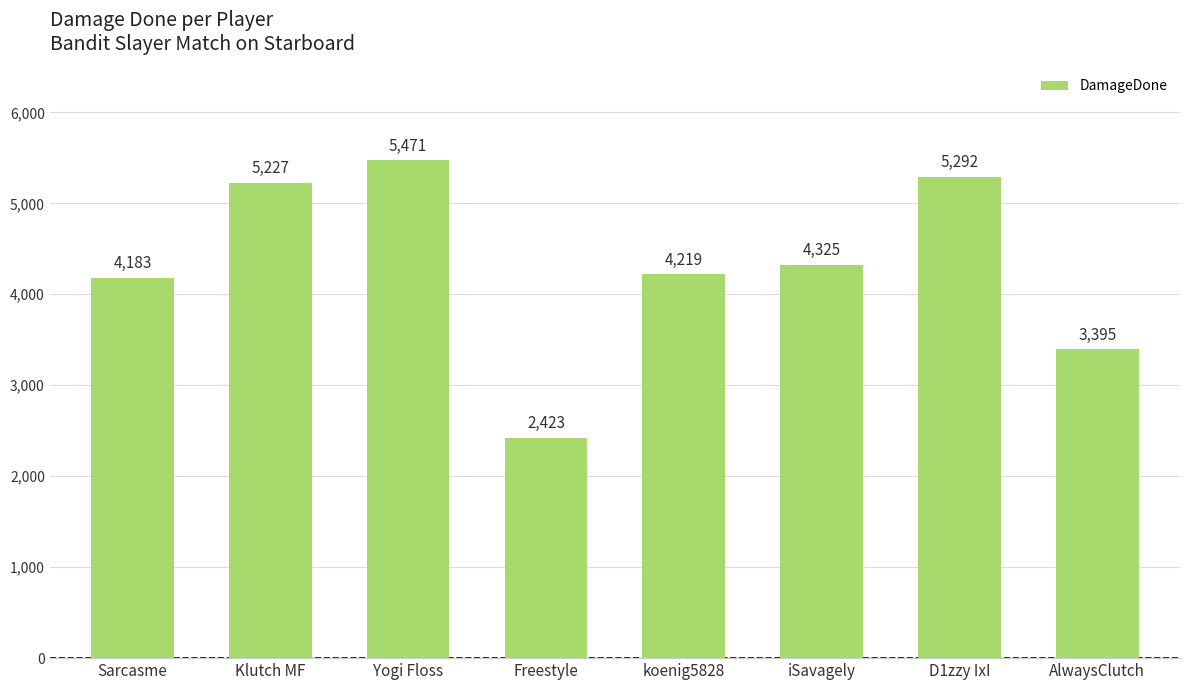

The chart shows a value of 1896 at Sarcasme. True or false?

False